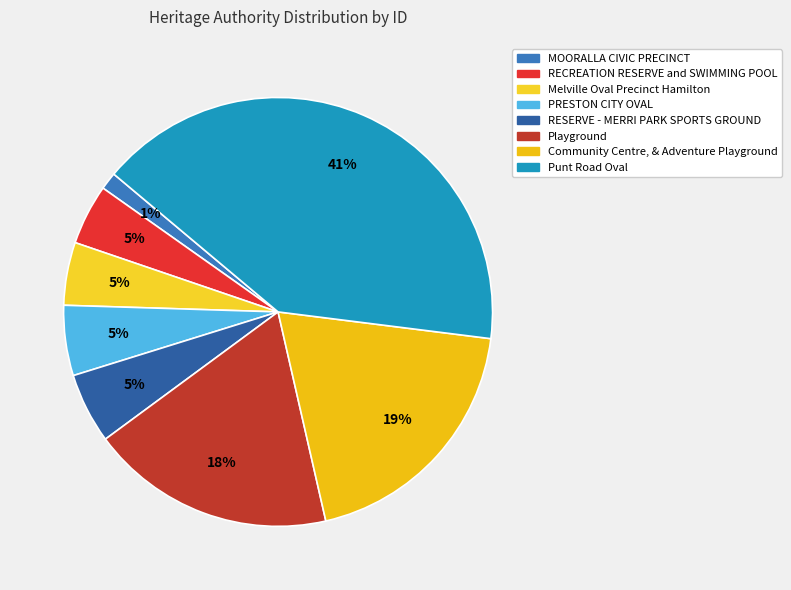

Between Punt Road Oval and PRESTON CITY OVAL, which is larger?

Punt Road Oval